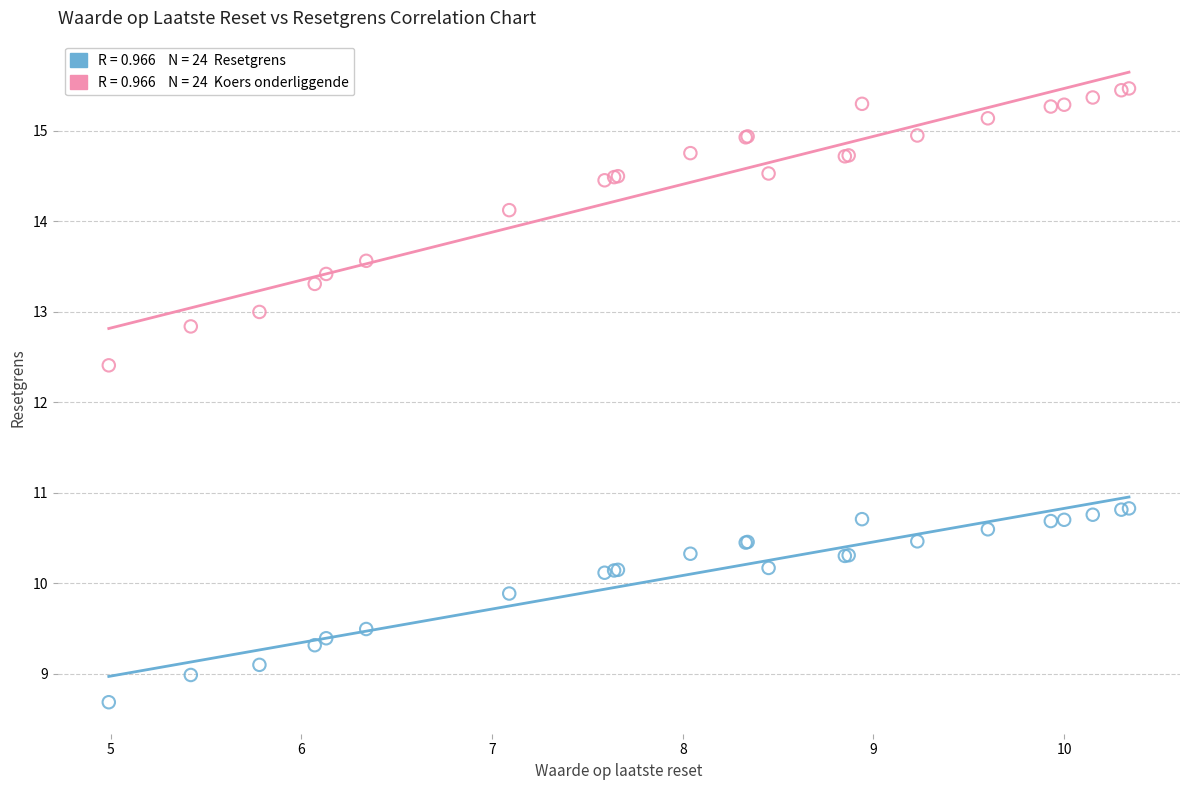

Across all series, what Y value is closest to 12?

12.4